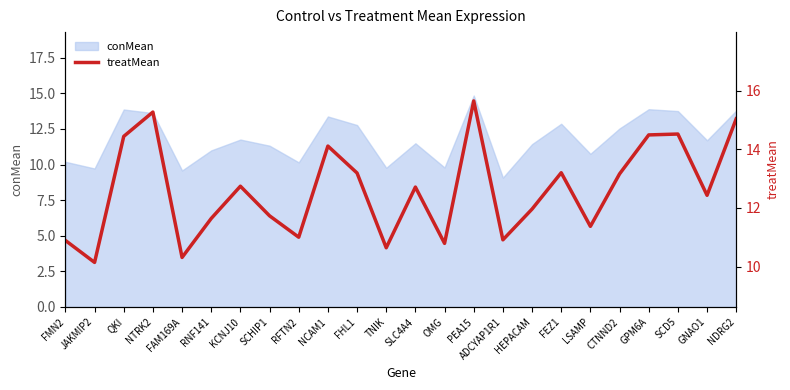

What is the maximum value shown in the chart?

15.7